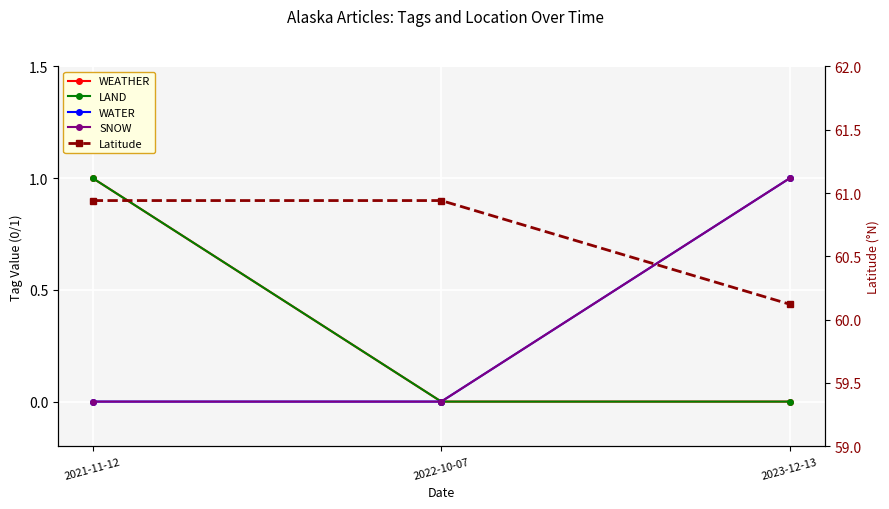

At how many categories does at least one series exceed 36?

3